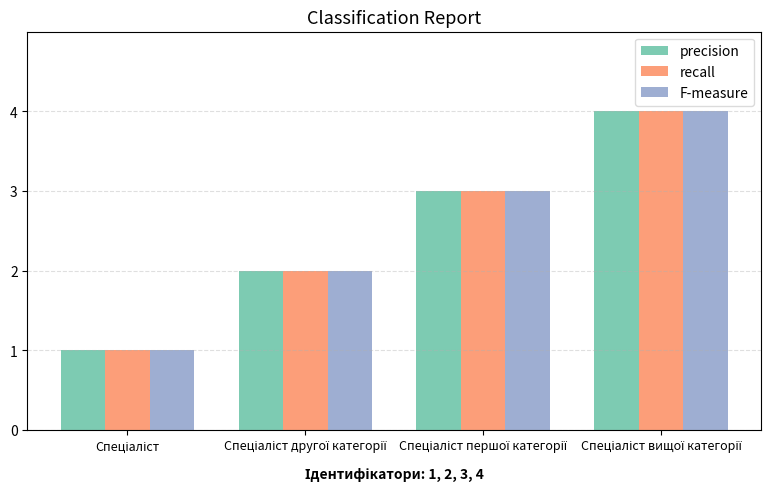

What is the maximum value for precision?

4